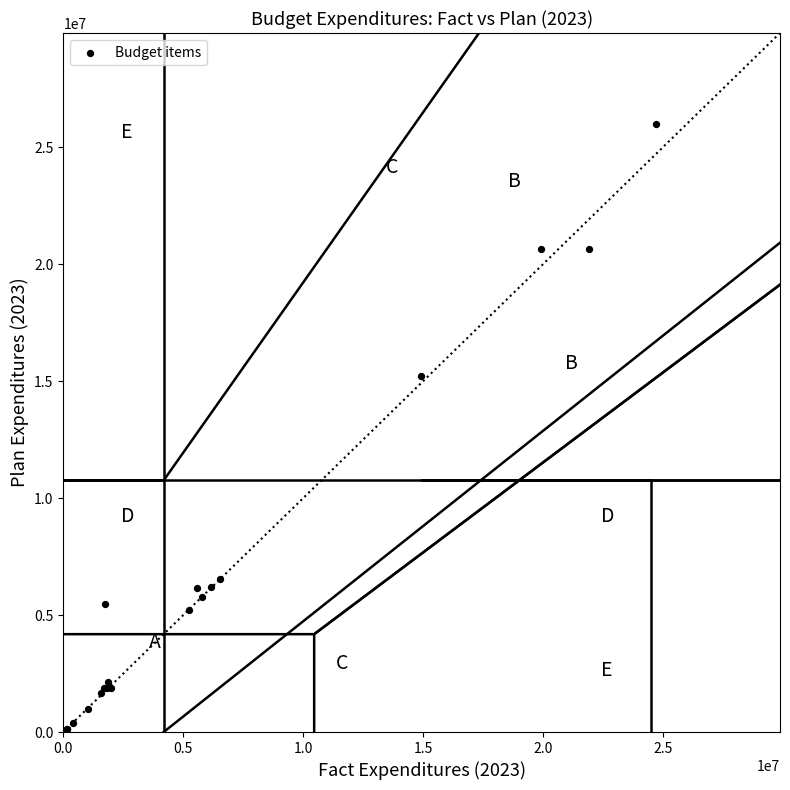

What Y value in the scatter plot is closest to 13045565?

15205006.0